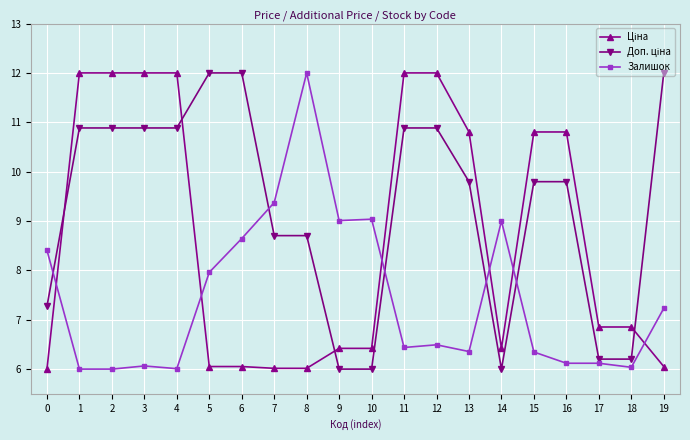

Which series changed the most between 0 and 18?

Залишок